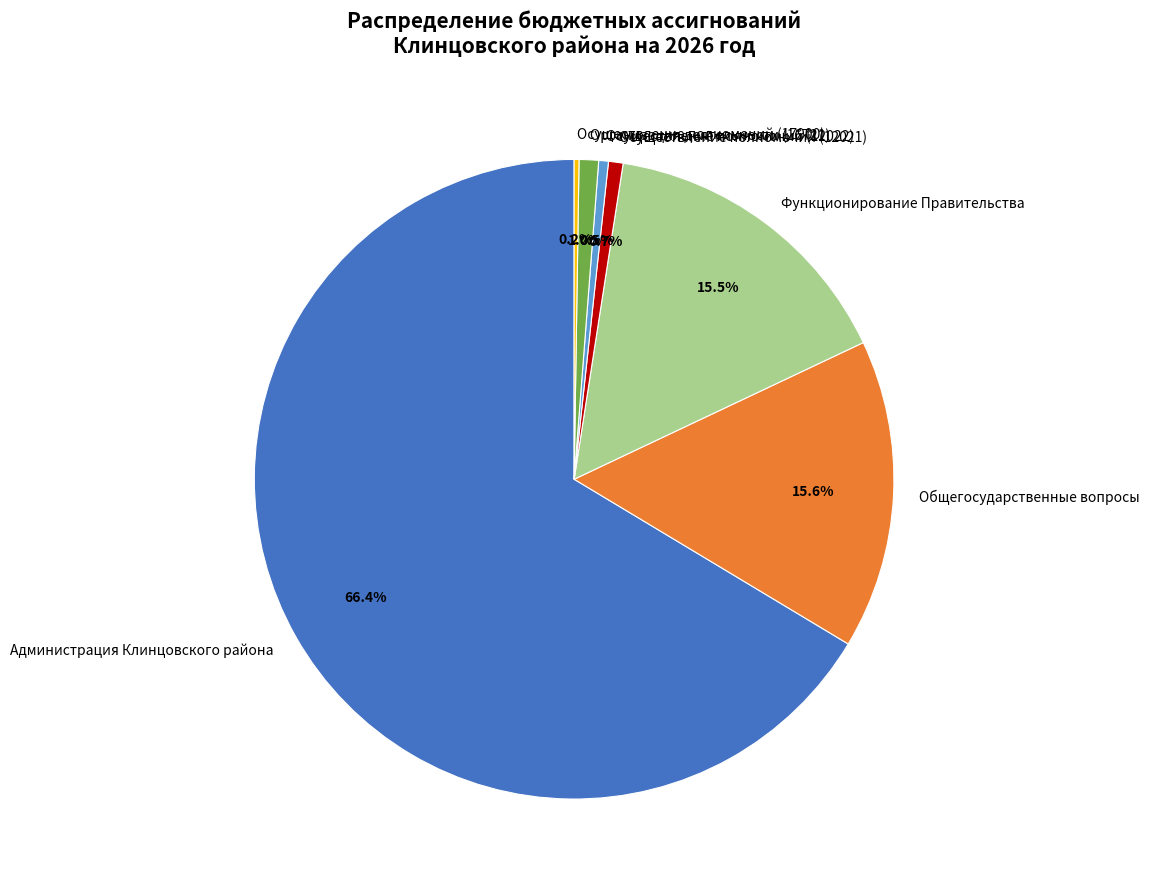

Which category has the biggest portion of the pie?

Администрация Клинцовского района